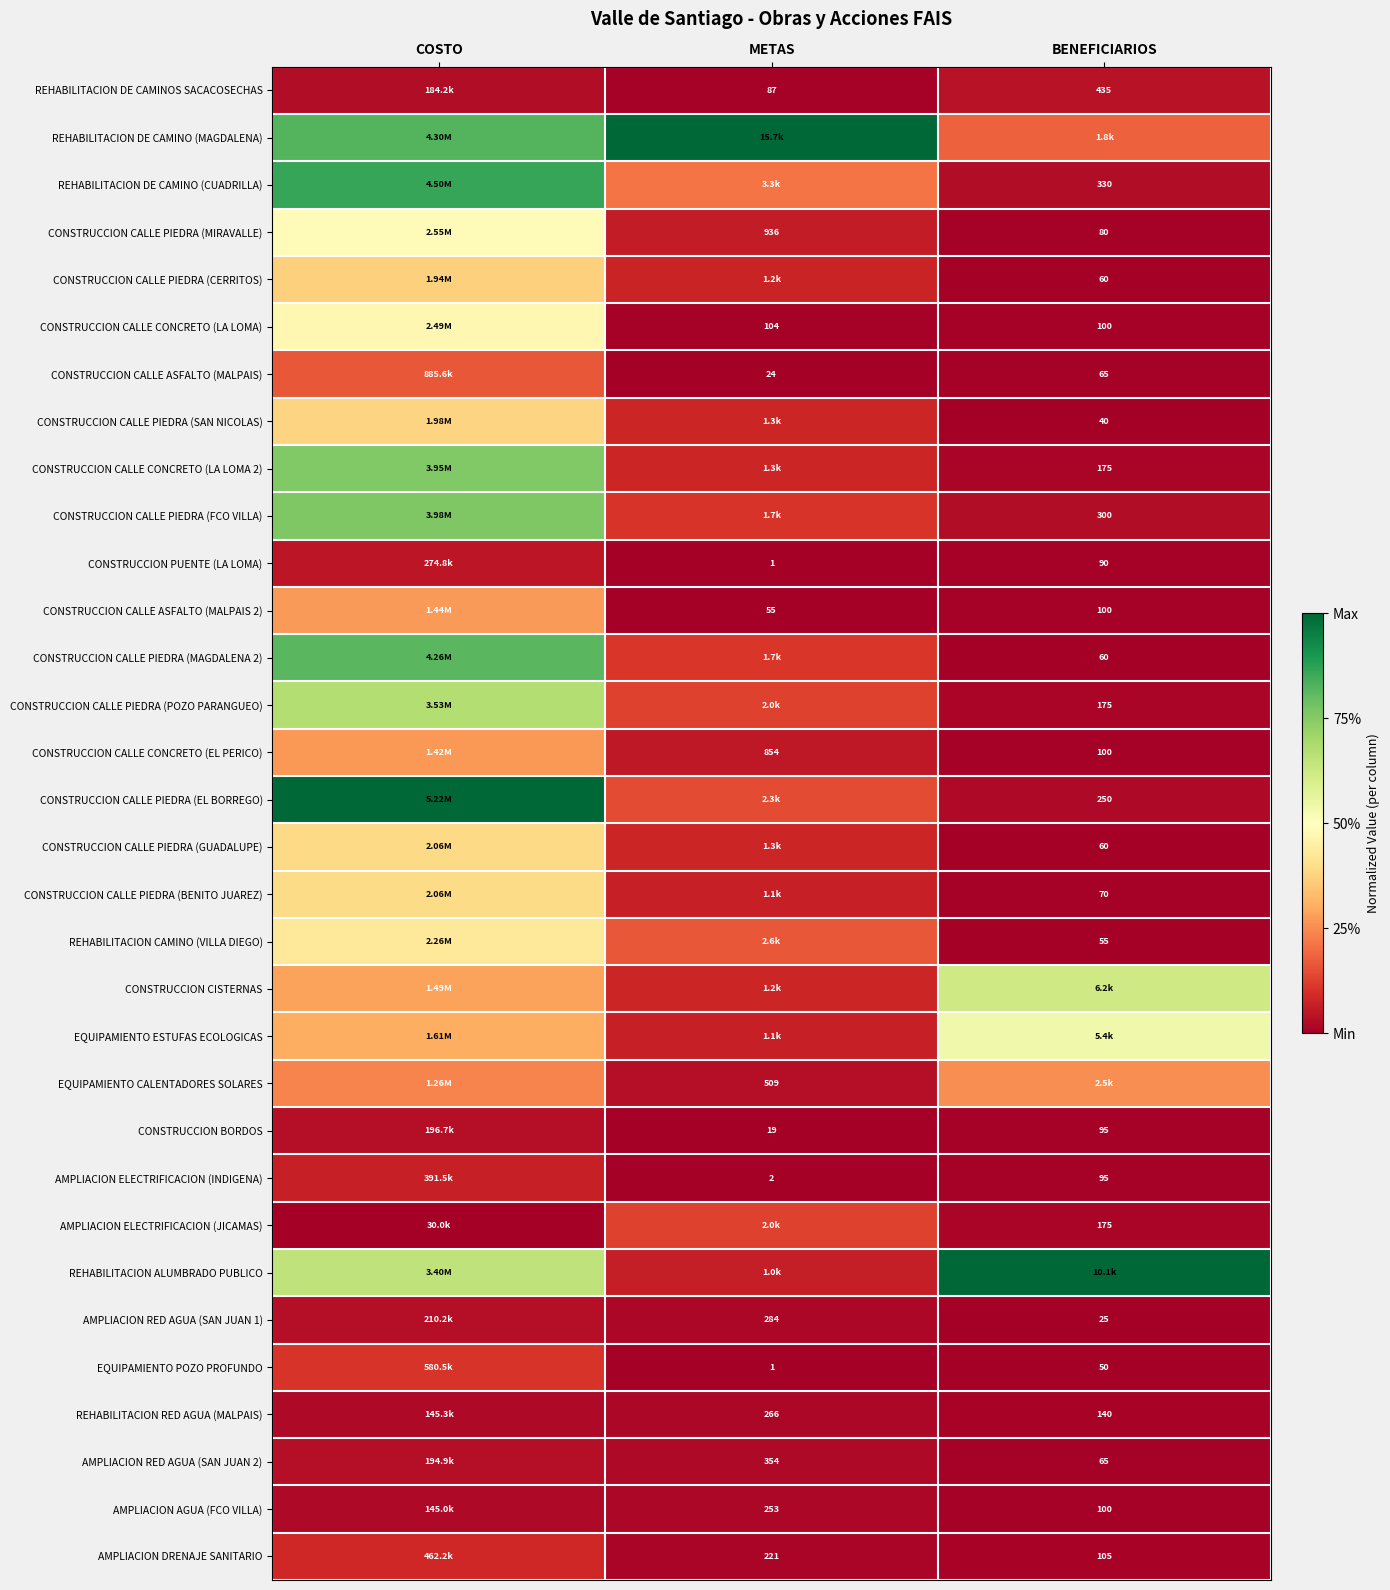

How many categories are shown in the chart?

3